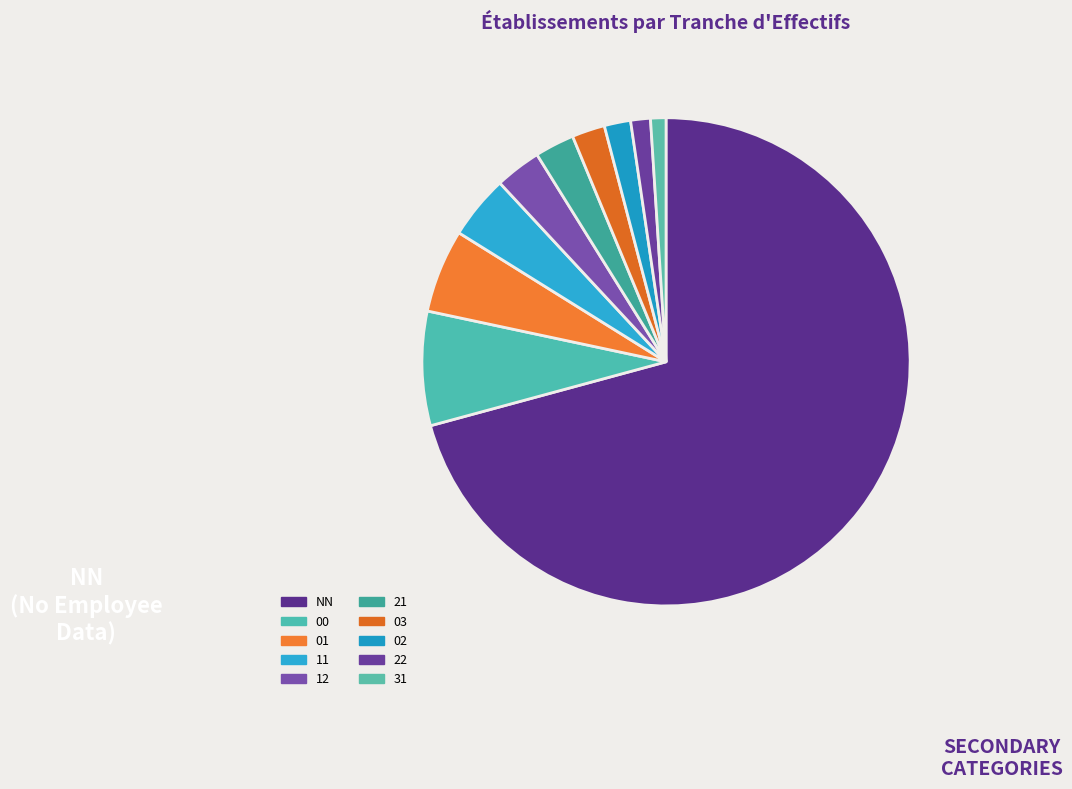

What percentage is the NN slice, to the nearest percent?

71%